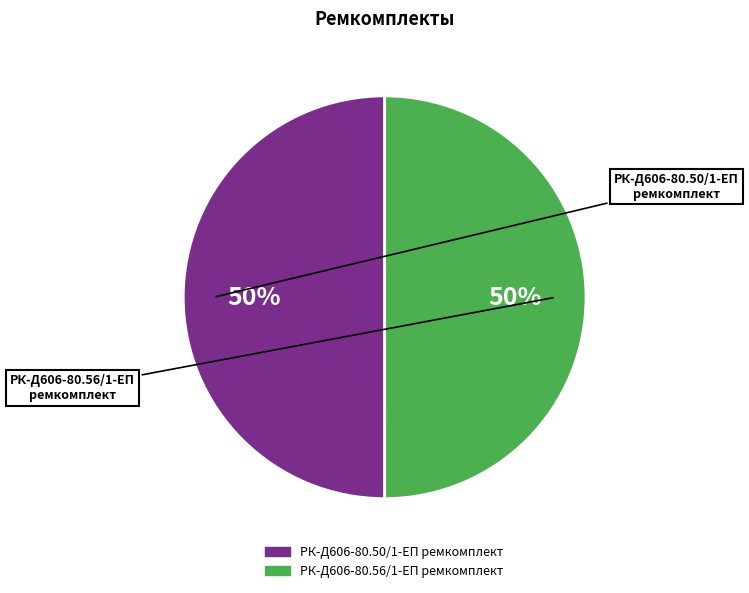

Is the sum of РК-Д606-80.50/1-ЕП ремкомплект and РК-Д606-80.56/1-ЕП ремкомплект greater than half?

Yes